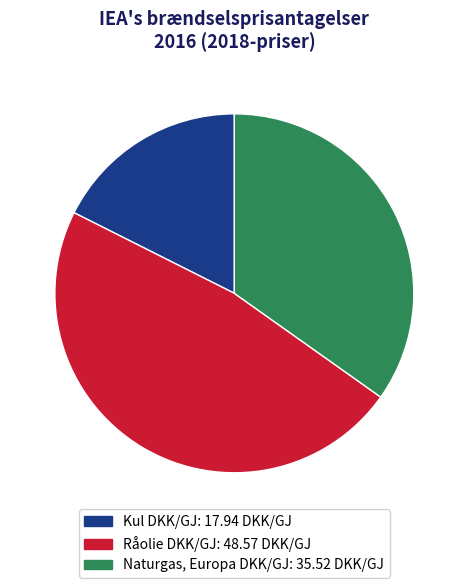

To the nearest percent, what percentage of the pie is Råolie DKK/GJ?

48%